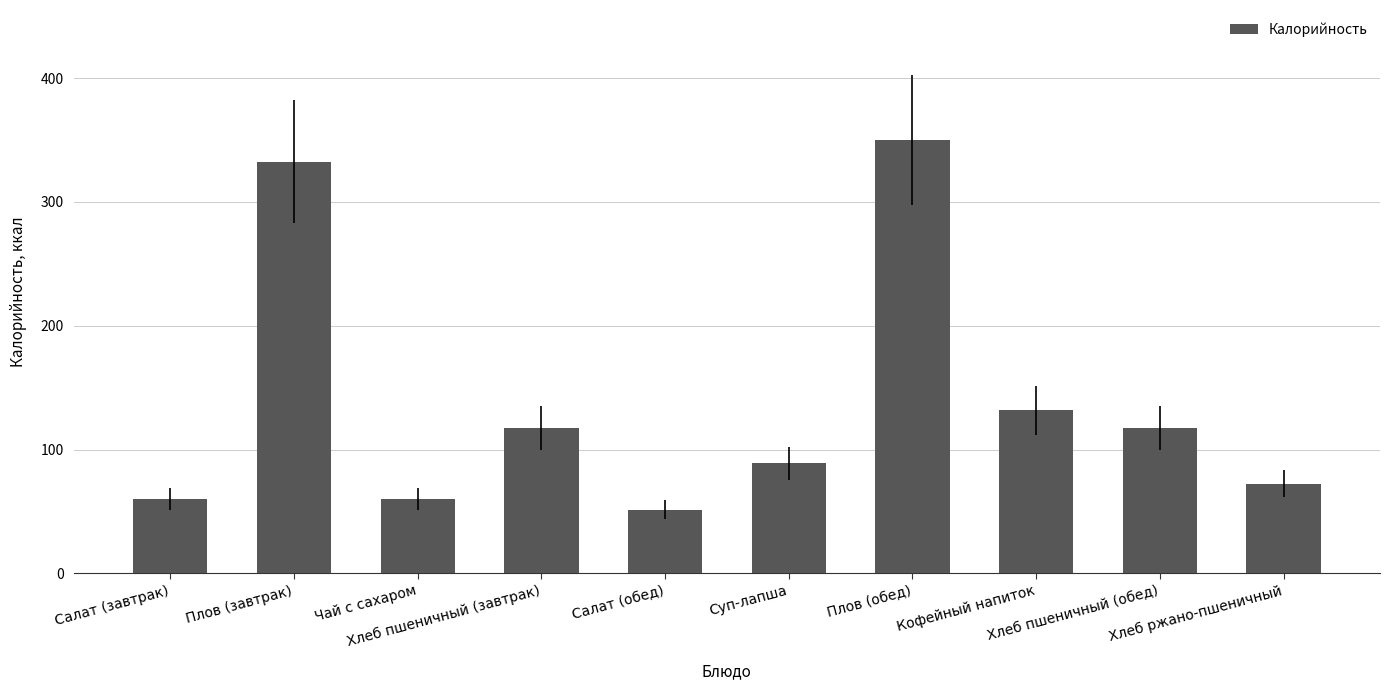

How many distinct data groups are displayed?

1